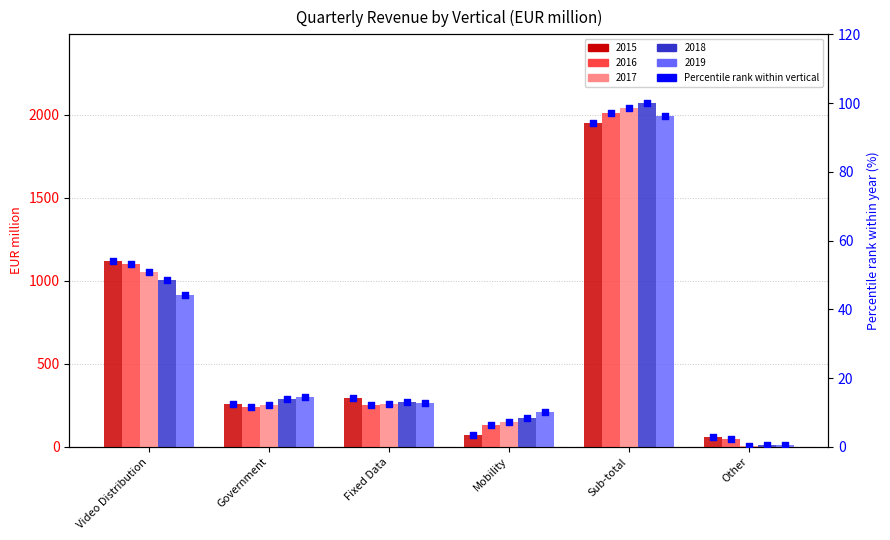

Which series reaches the minimum Y coordinate?

2018